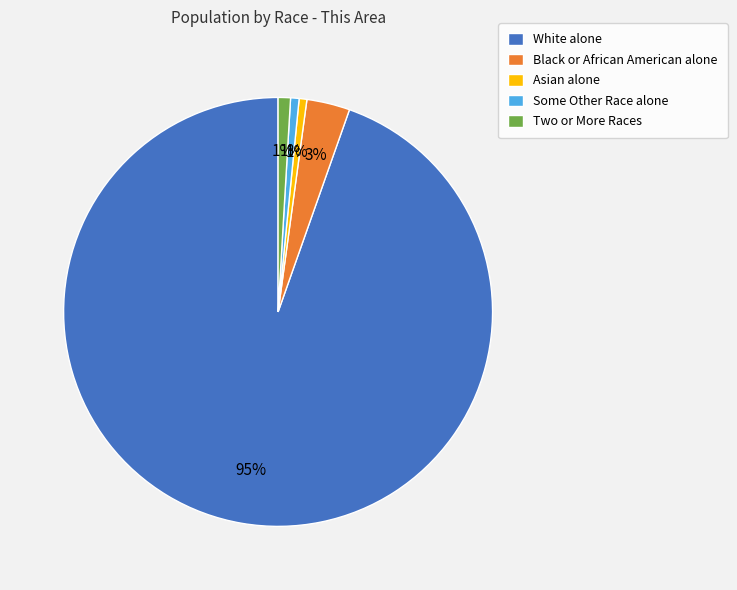

Which has a higher value, Black or African American alone or Two or More Races?

Black or African American alone